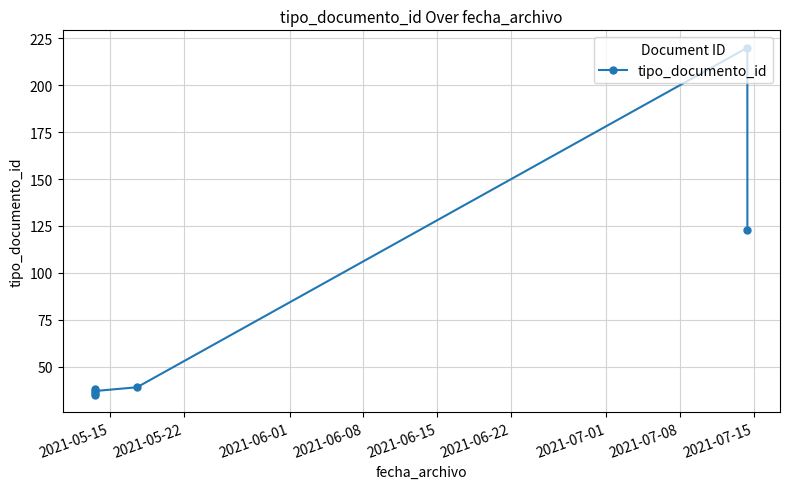

Does the chart have visible grid lines?

Yes